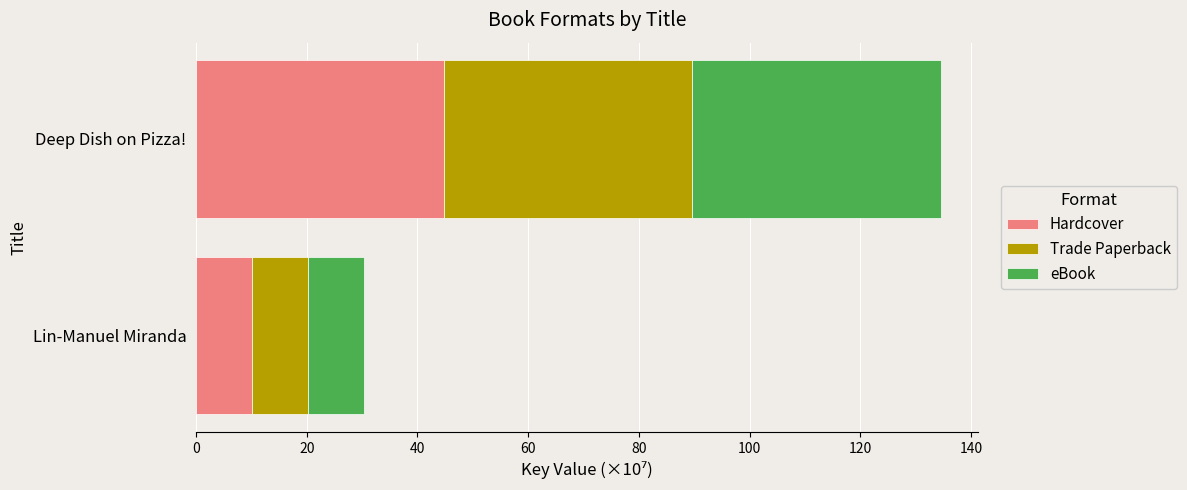

What is the difference between the maximum and minimum values in the Hardcover series?

34.7